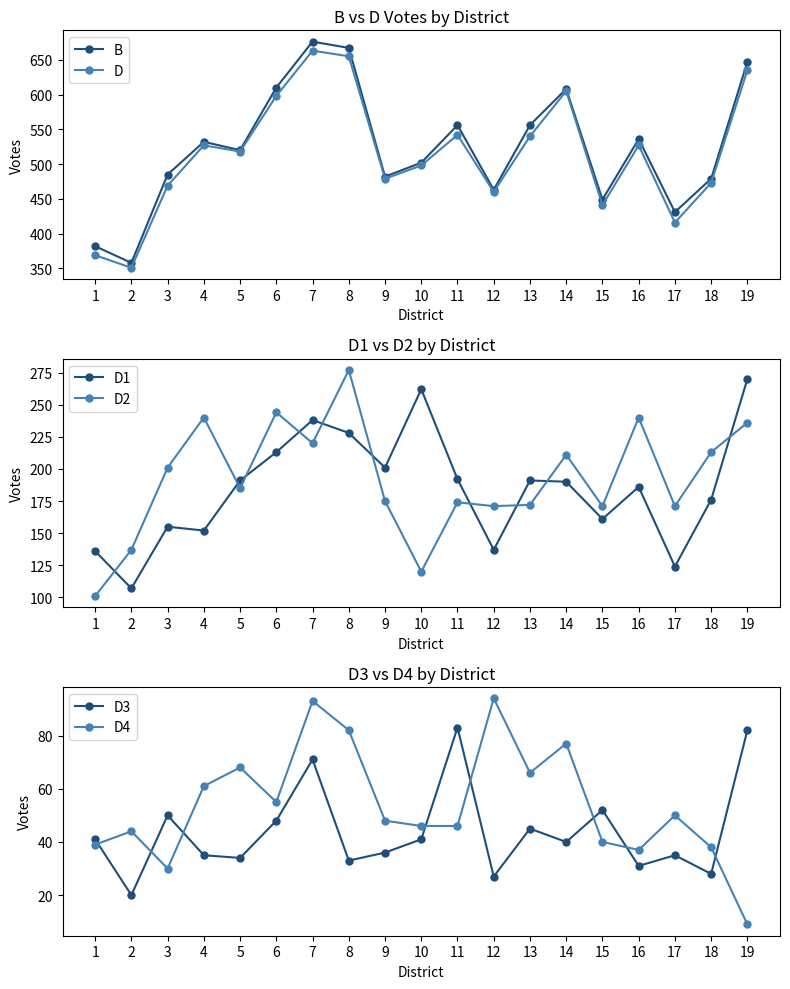

The D2 series shows 355 at 16. True or false?

False